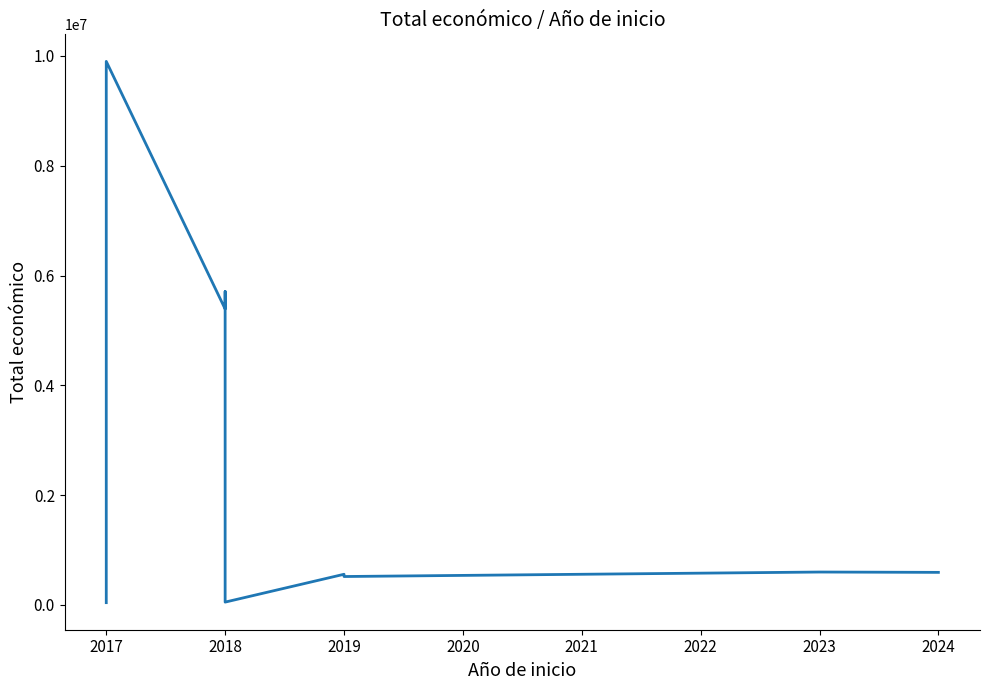

Reading right to left, extract all data points from this chart.

593715	599883	518127	559047	52055	5710096	5390598	9900193	42072